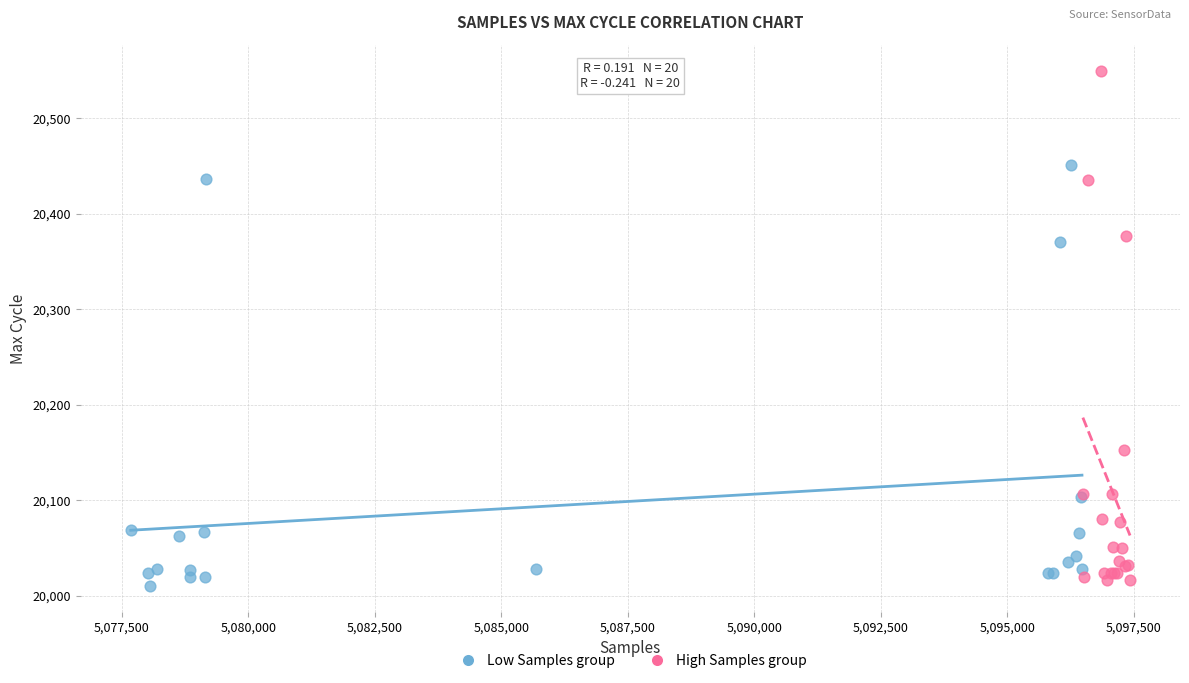

Which series has the largest Y range (max minus min)?

High Samples group